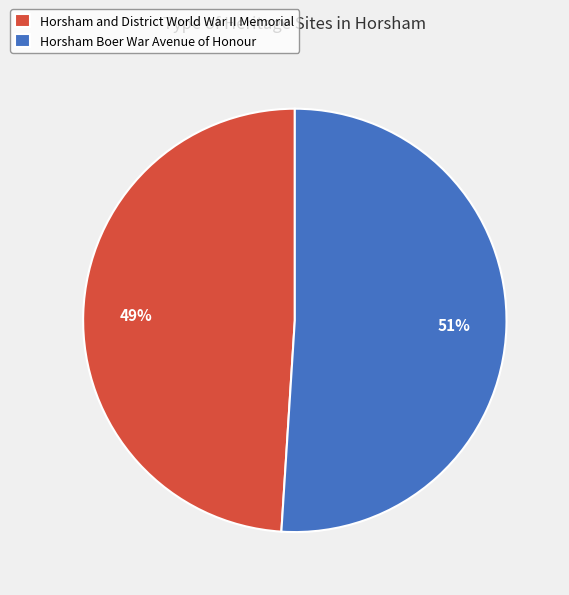

To the nearest percent, what is the combined percentage of Horsham Boer War Avenue of Honour and Horsham and District World War II Memorial?

100%